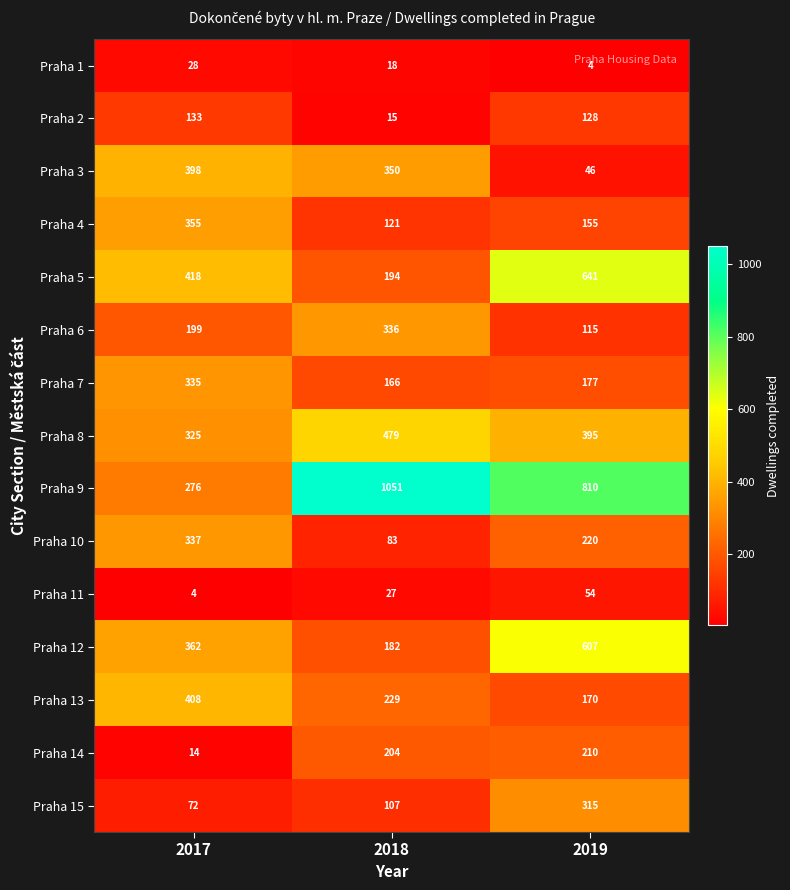

Count the number of categories in the chart.

3